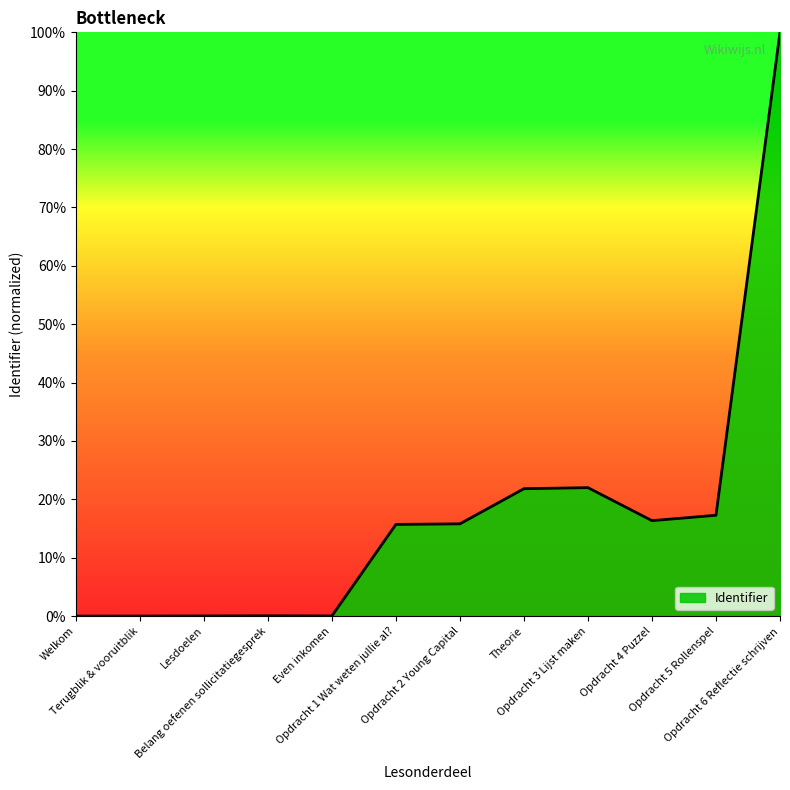

Where does the data first go above 15?

Opdracht 1 Wat weten jullie al?